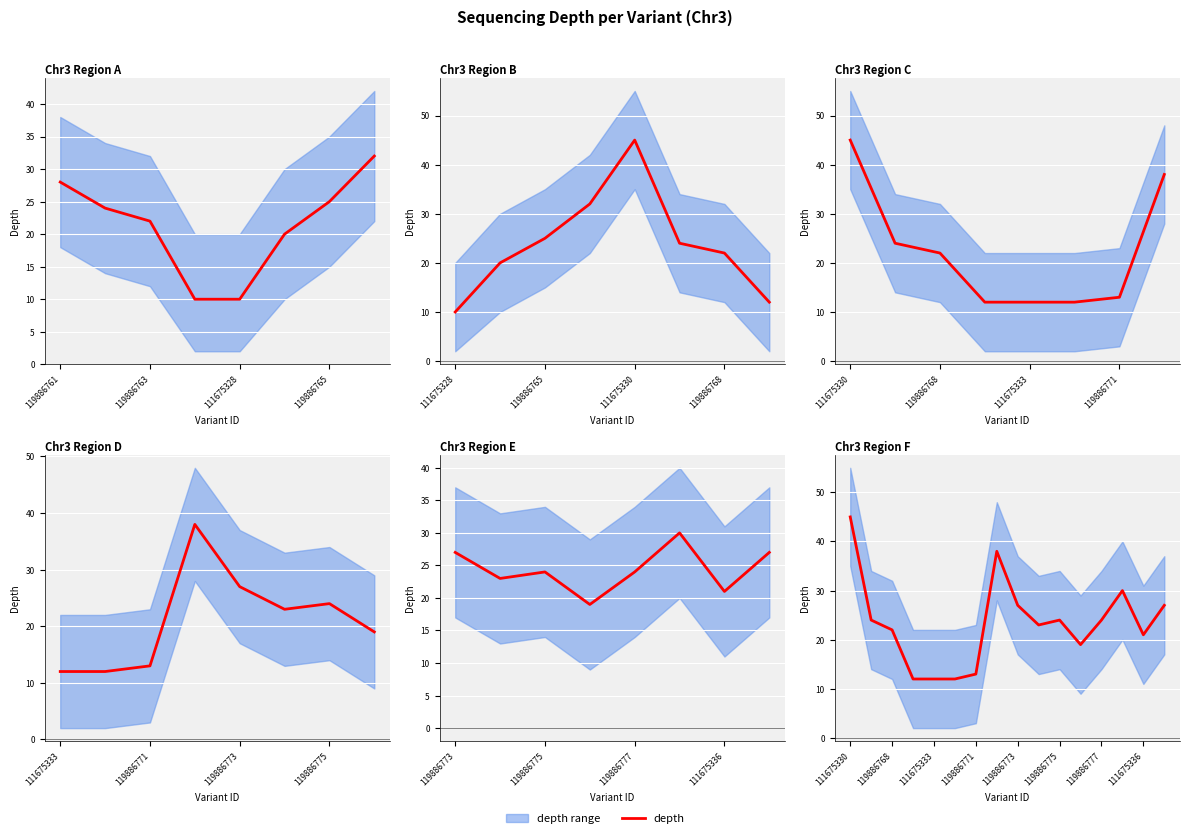

How many lines are shown in the chart?

1